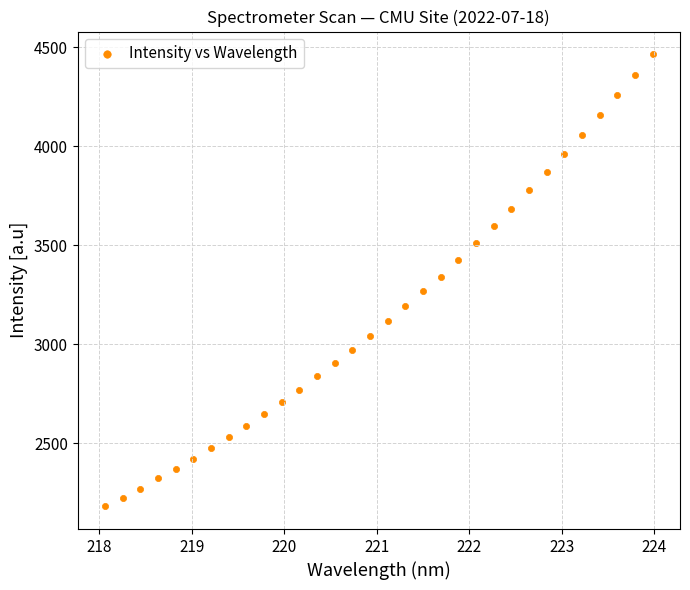

What is the range of X values (max minus min)?

5.9